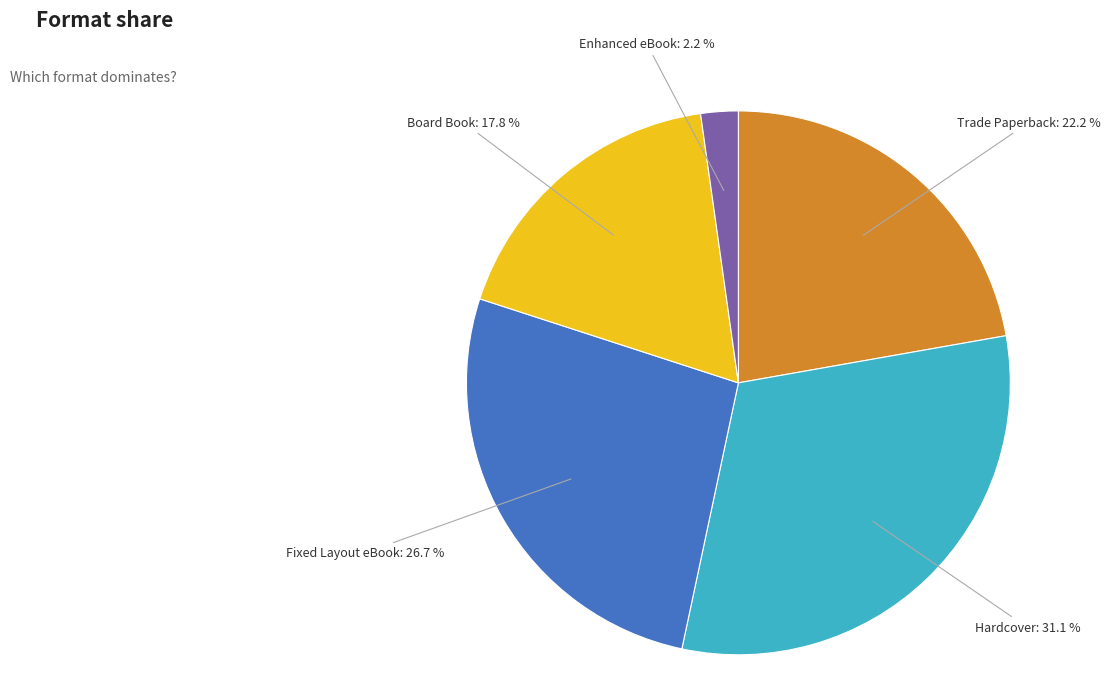

Is it true that Enhanced eBook is 11% of the pie?

False